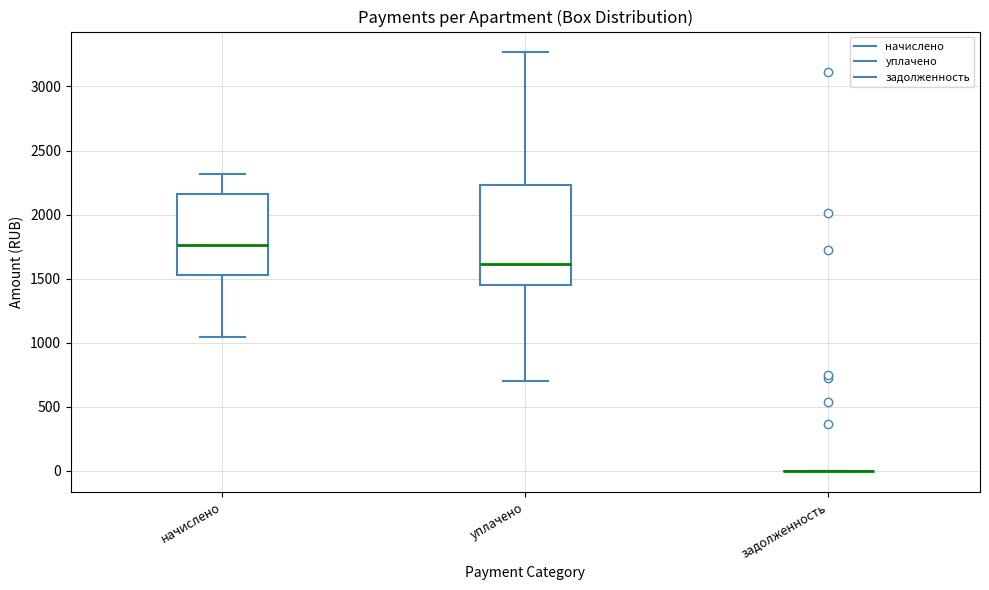

Reading left to right, read every box against the y-axis: the position of its median line, the range the box covers, and the ends of its whiskers. The values are not printed on the chart, so give them approximately, as read against the axis.

начислено: median 1750, box 1550 to 2150, whiskers 1050 to 2300
уплачено: median 1600, box 1450 to 2250, whiskers 700 to 3250
задолженность: box collapsed to a line at 0, whiskers 0 to 0